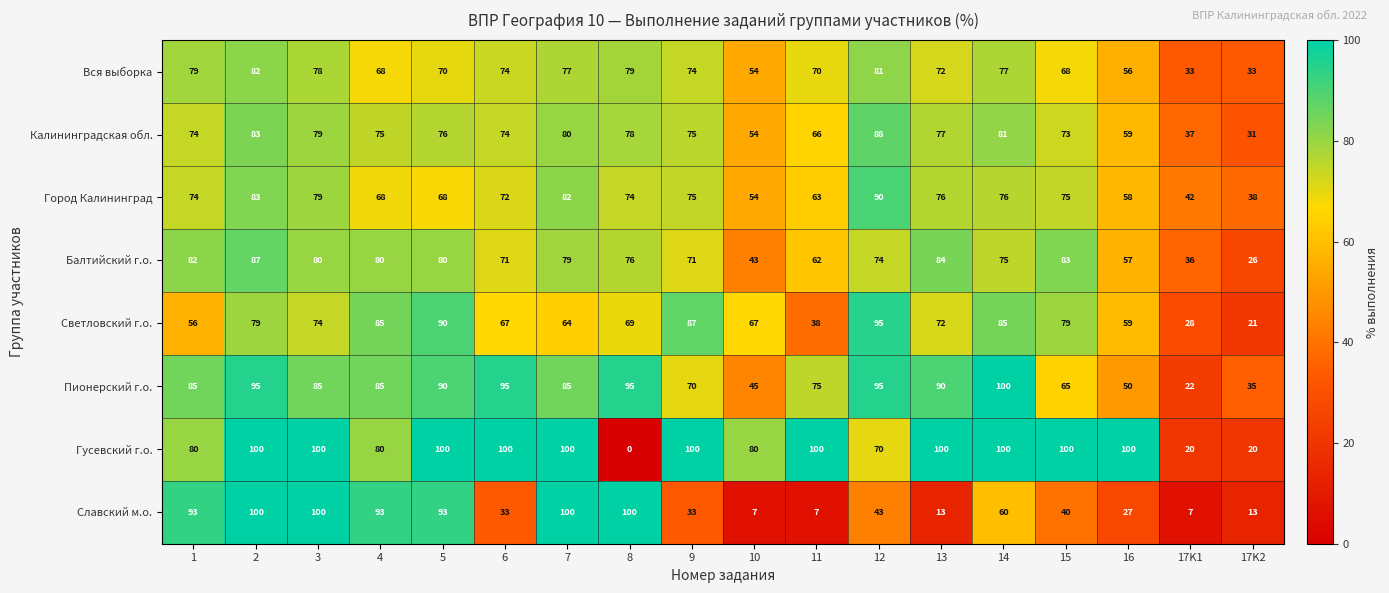

True or false: Балтийский г.о. has a value of 57 at 16.

True